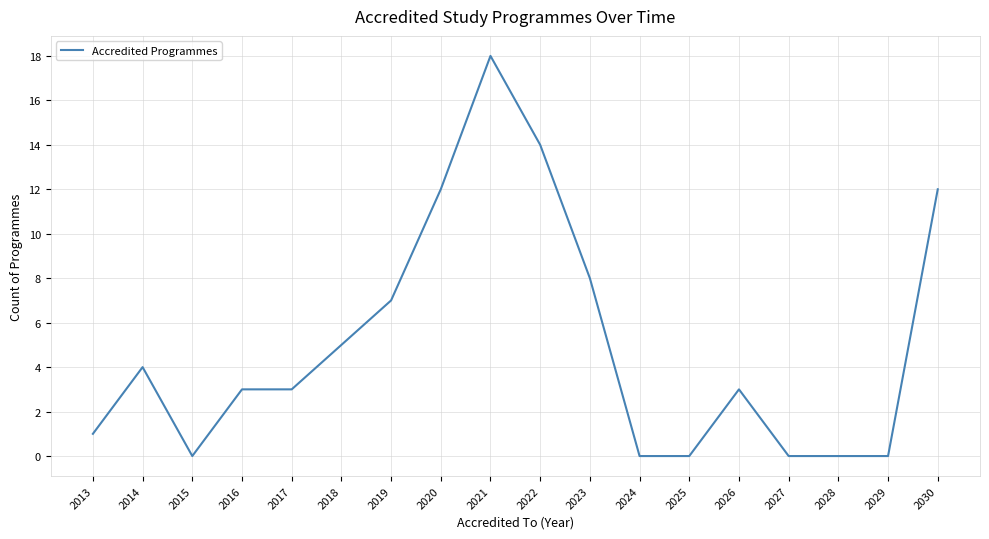

Between 2013 and 2023, which is larger?

2023